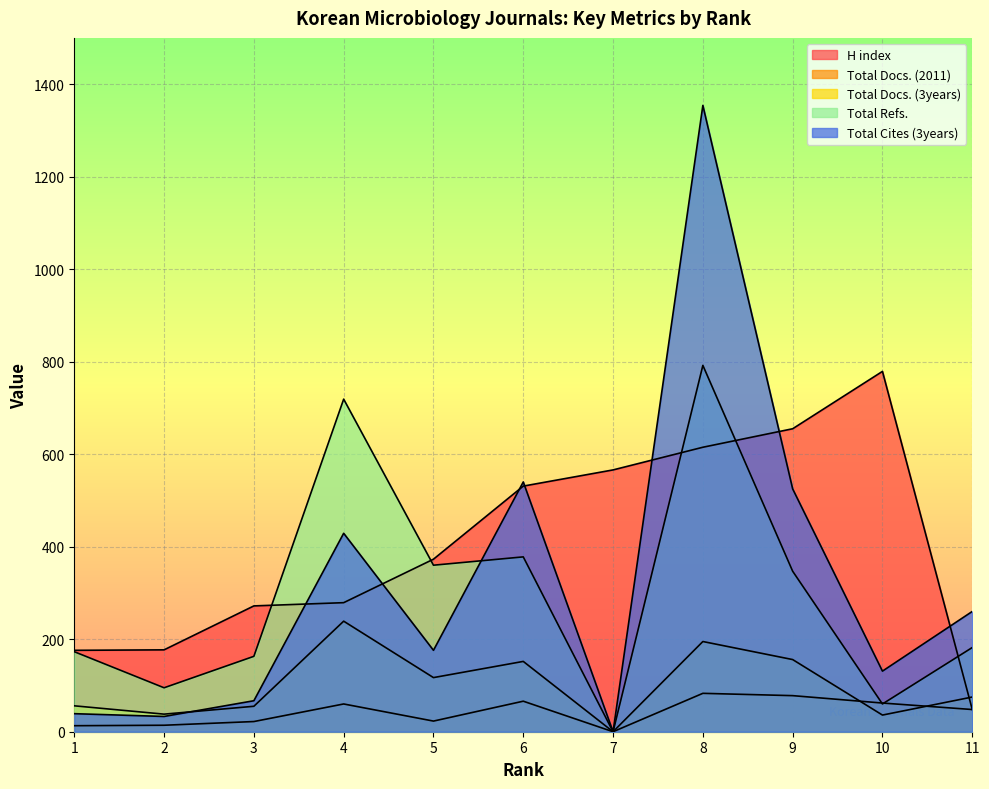

What is the value of the Total Cites (3years) point at the 11th from the left?

260